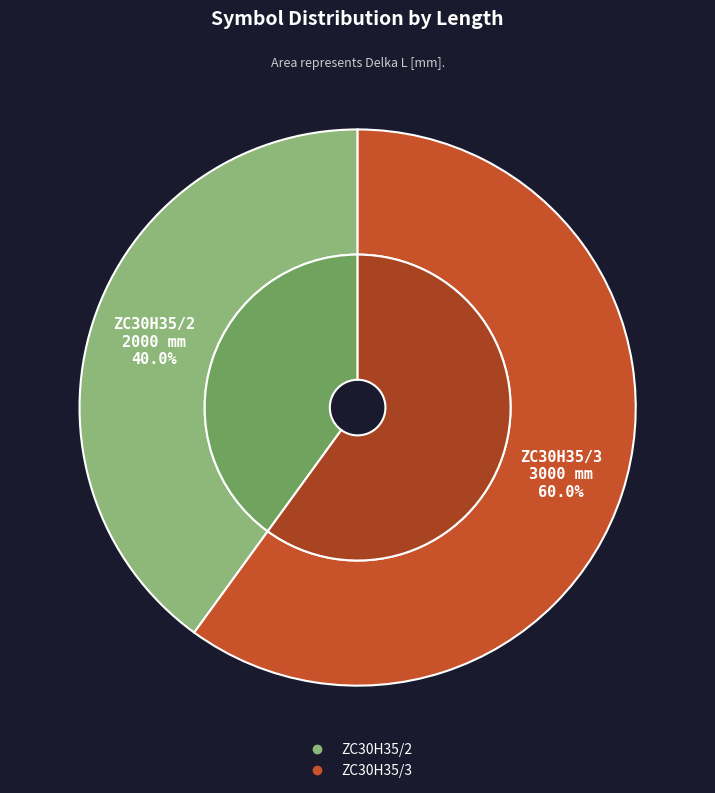

How many segments does this pie chart have?

2